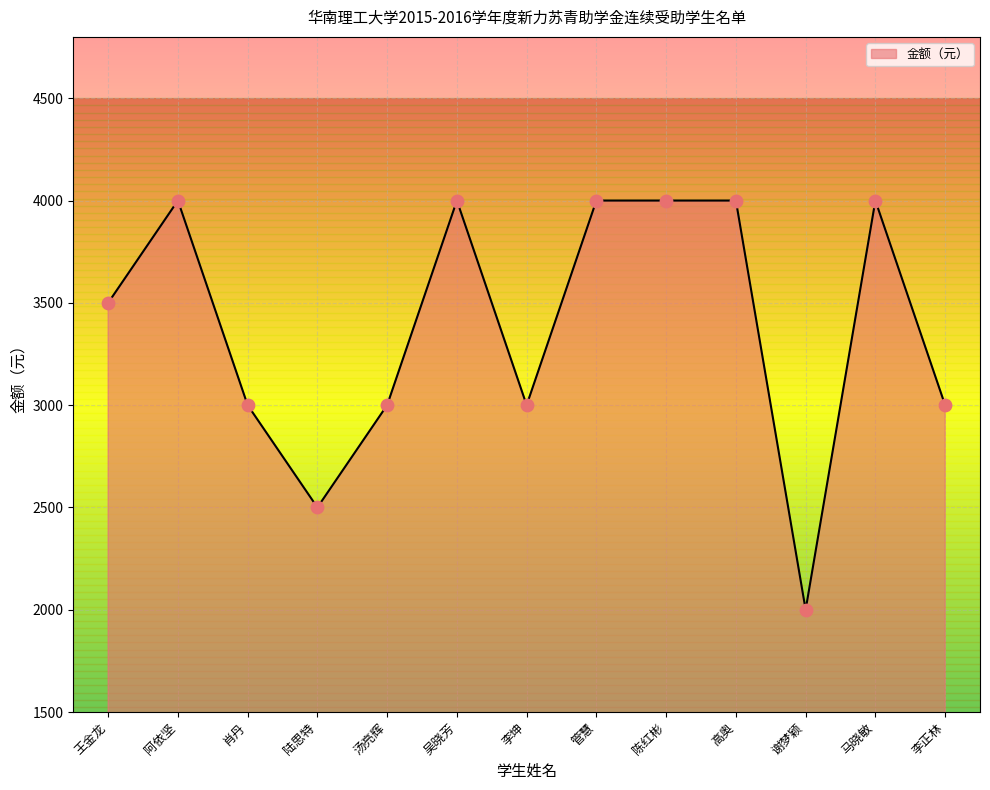

What is the change in value from 管慧 to 李正林?

-1000